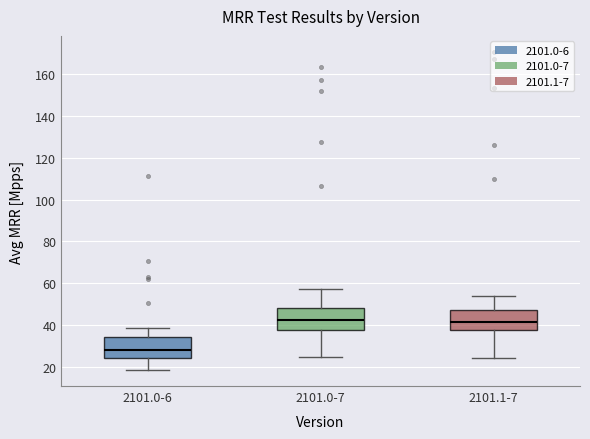

Reading left to right, read every box against the y-axis: the position of its median line, the range the box covers, and the ends of its whiskers. The values are not printed on the chart, so give them approximately, as read against the axis.

2101.0-6: median 28, box 24 to 34, whiskers 18 to 38
2101.0-7: median 42, box 38 to 48, whiskers 24 to 58
2101.1-7: median 42, box 38 to 48, whiskers 24 to 54